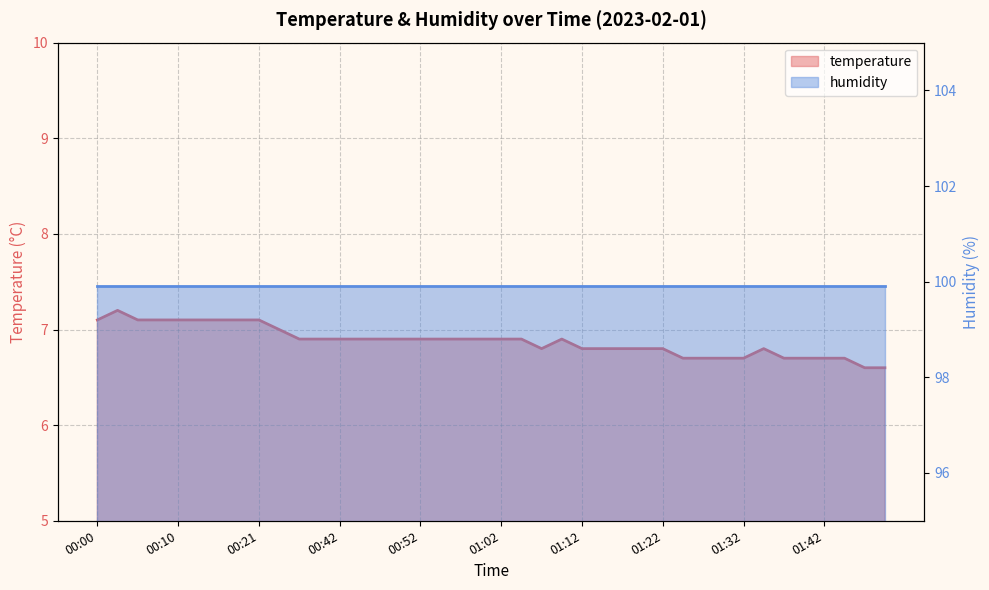

What is the ratio of the value at 00:49 to the value at 01:30?

1.0